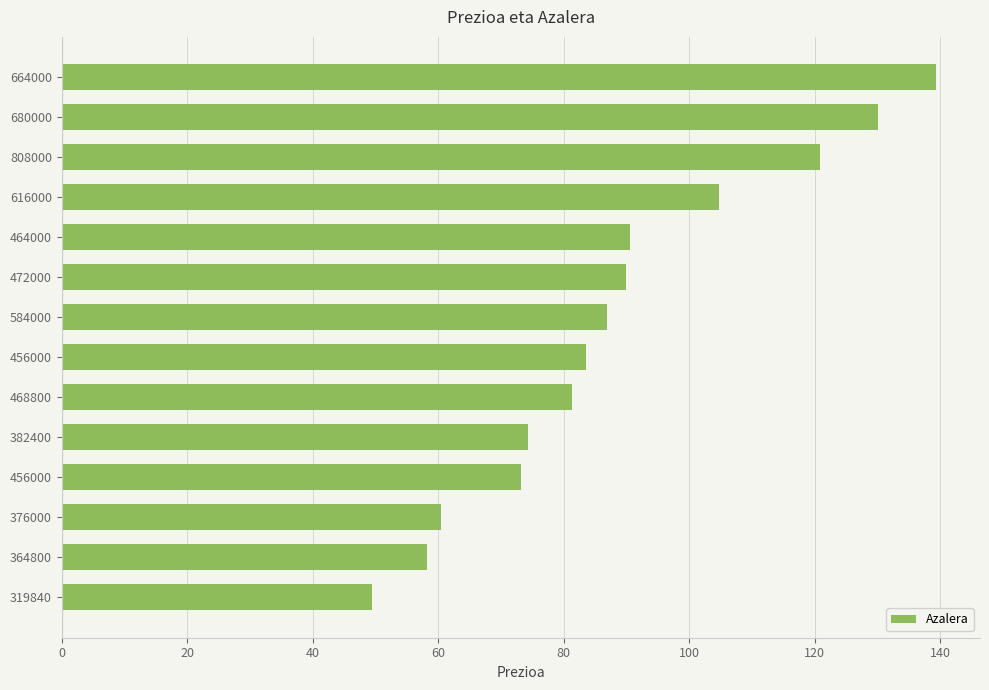

How many data points are less than 86?

7